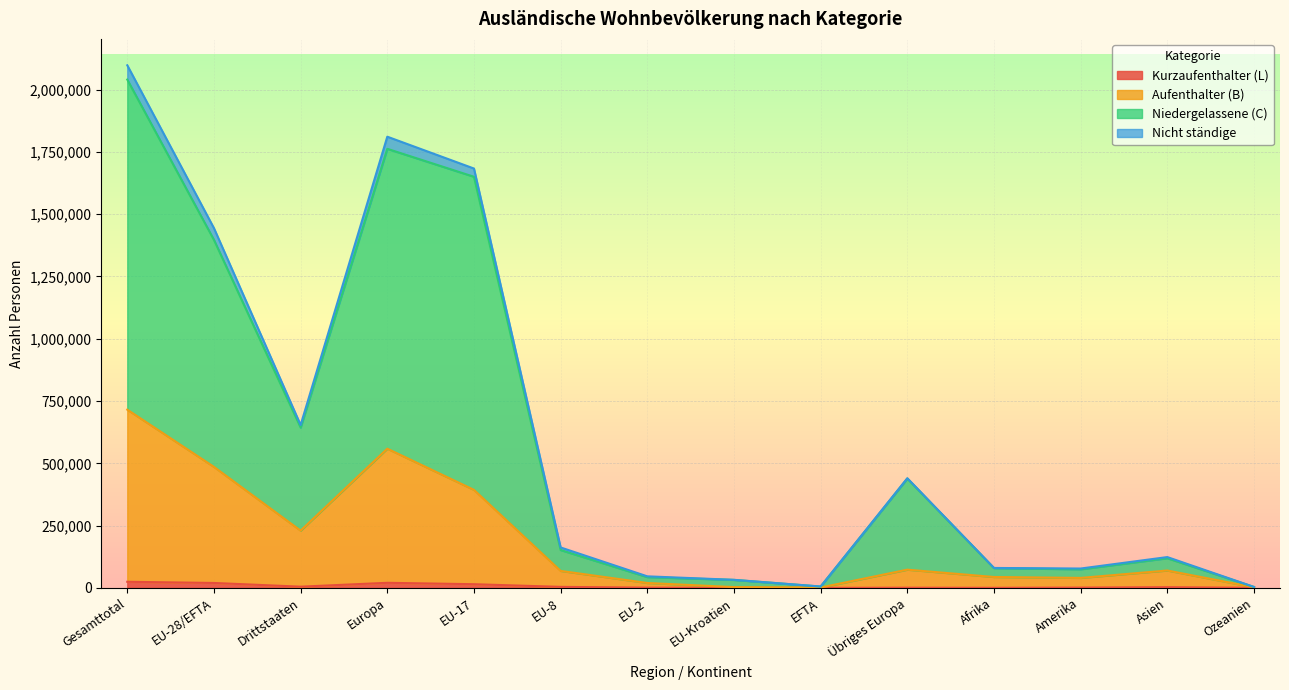

What is the difference between the Nicht ständige values at Drittstaaten and EU-17?

9917